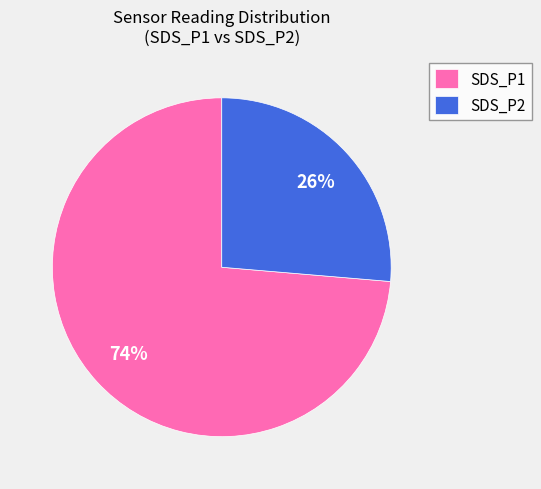

What is the ratio of the value at SDS_P2 to the value at SDS_P1?

0.4